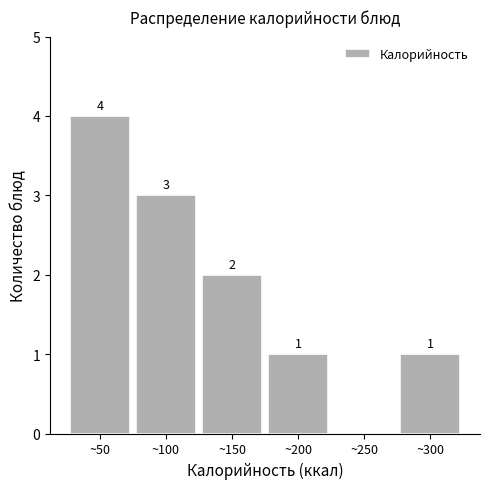

Reading left to right, list all the values displayed in this chart.

~50=4	~100=3	~150=2	~200=1	~250=0	~300=1